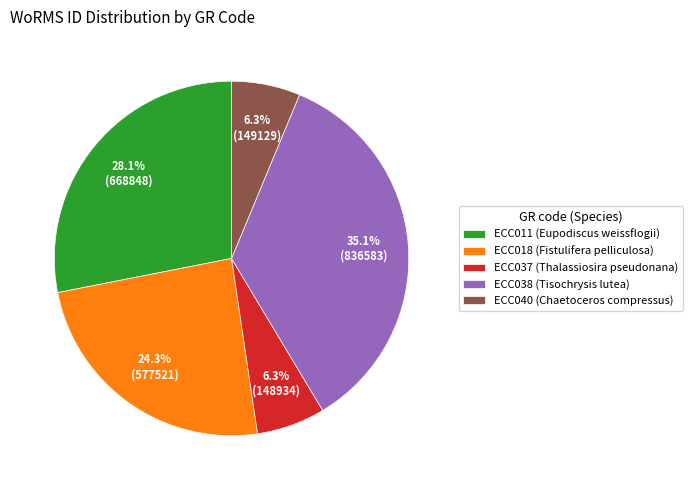

True or false: ECC037 accounts for 6% of the total.

True